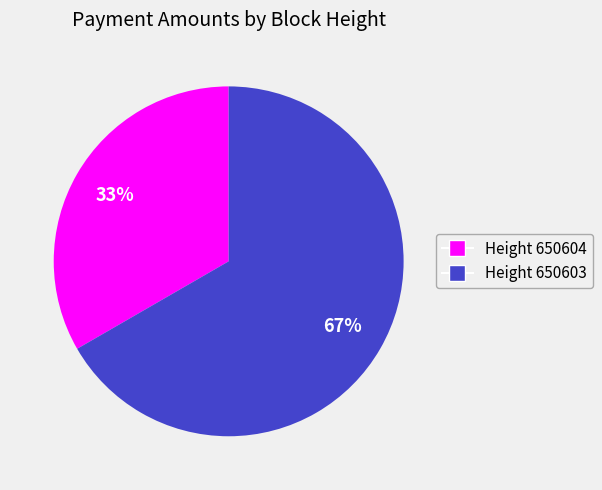

To the nearest percent, what is the average slice percentage?

50%